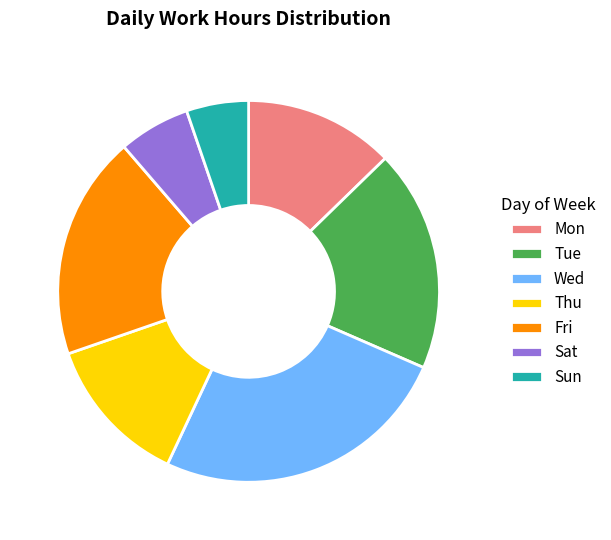

Combined, do Sat and Tue account for over 50%?

No